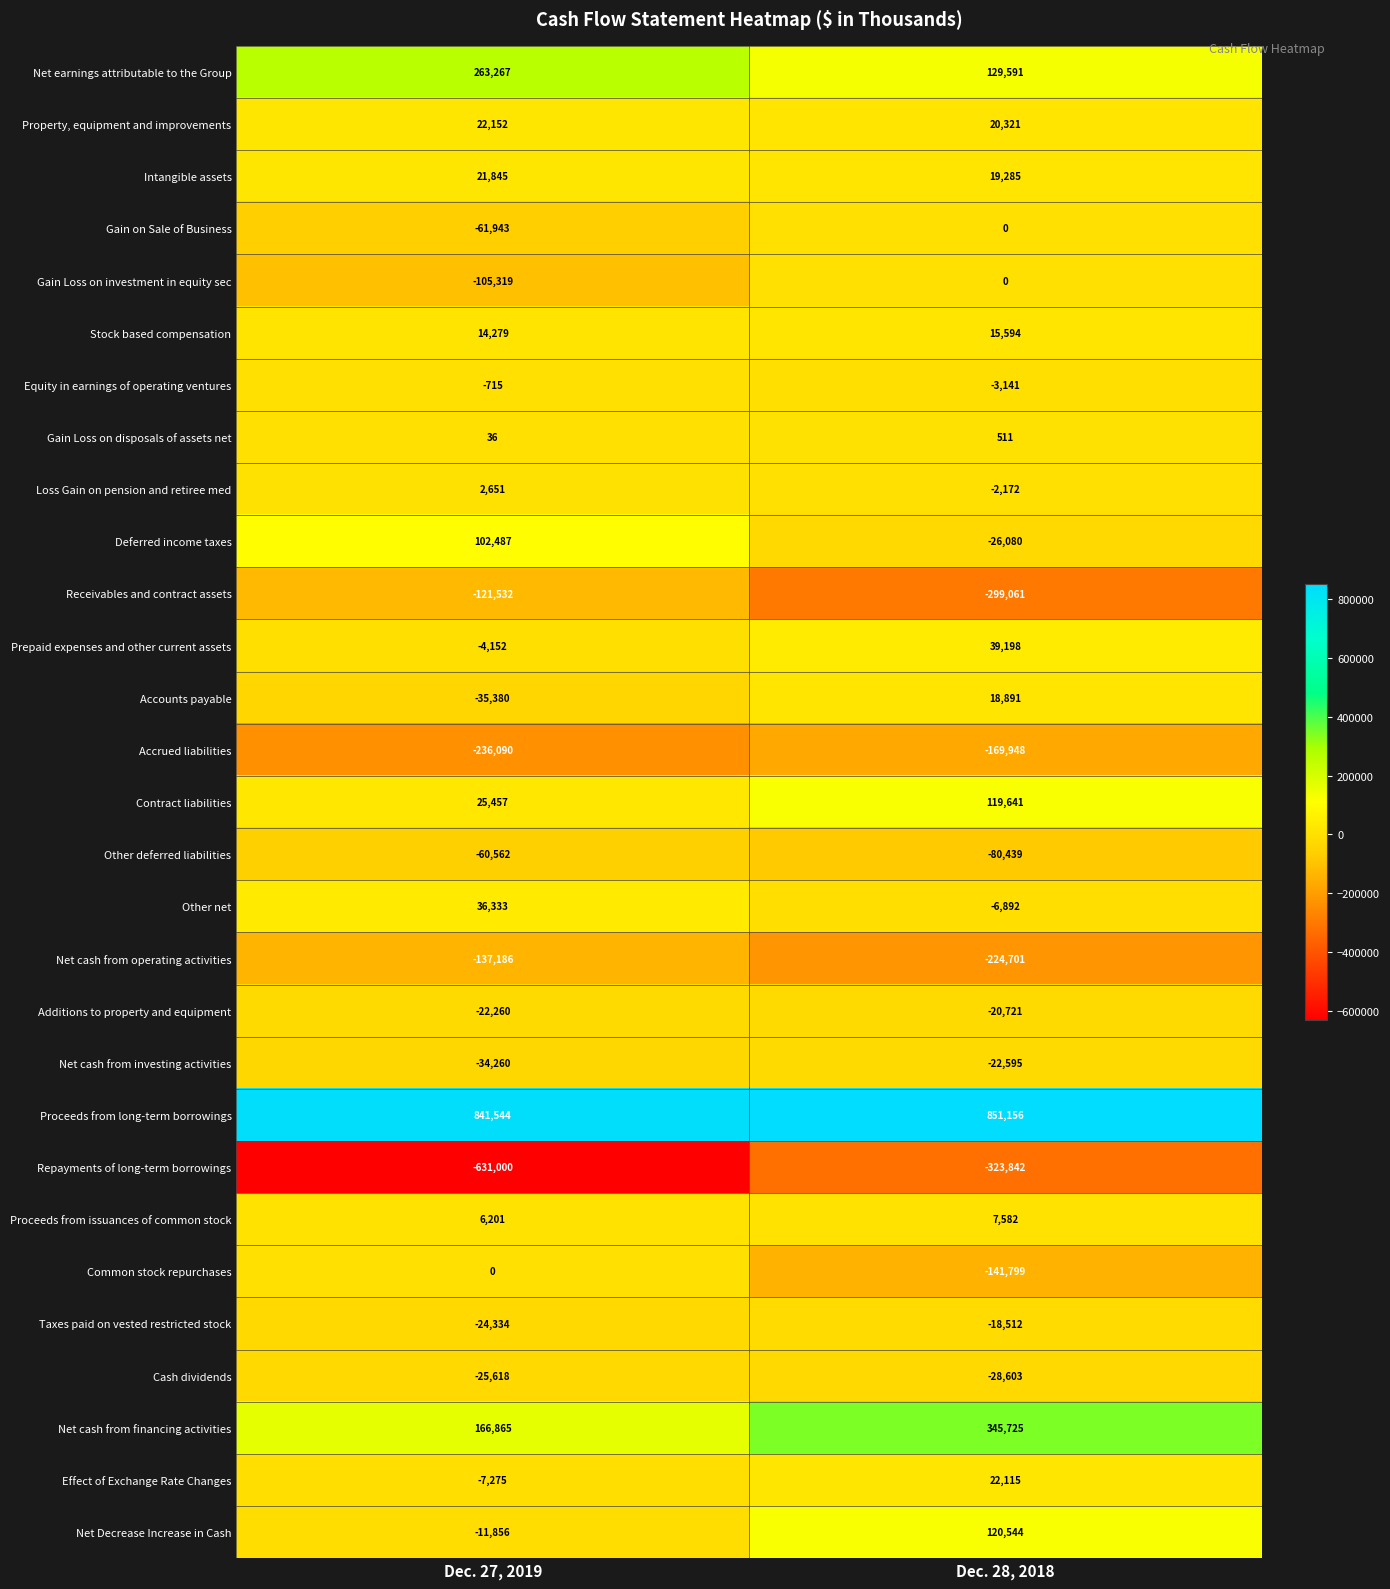

What is the difference between the maximum and minimum values in the Net cash from investing activities series?

11665